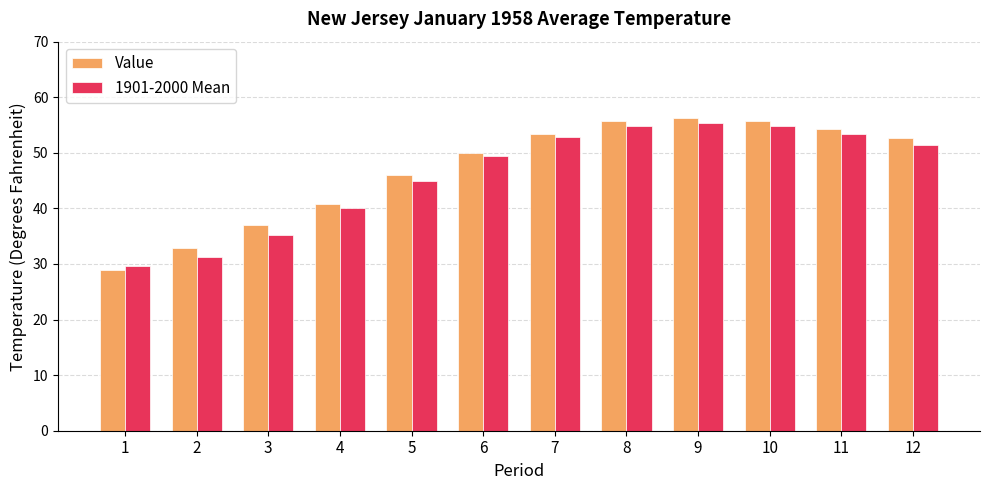

How many values in the Value series are below 52?

6